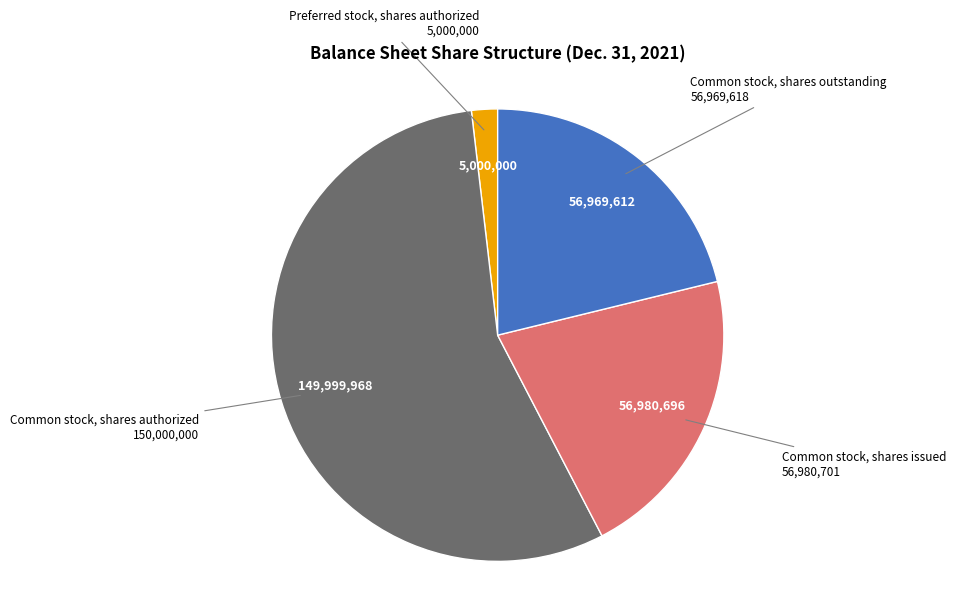

Is there a majority slice in this chart?

Yes